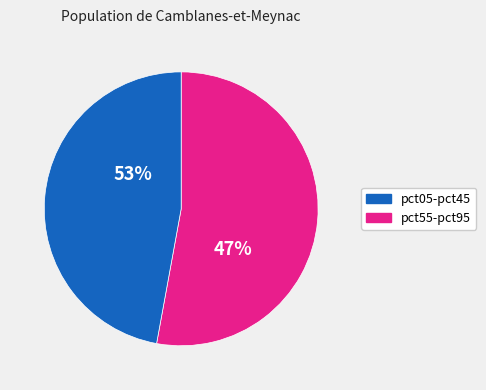

Is the sum of pct45 and pct65 greater than half?

No